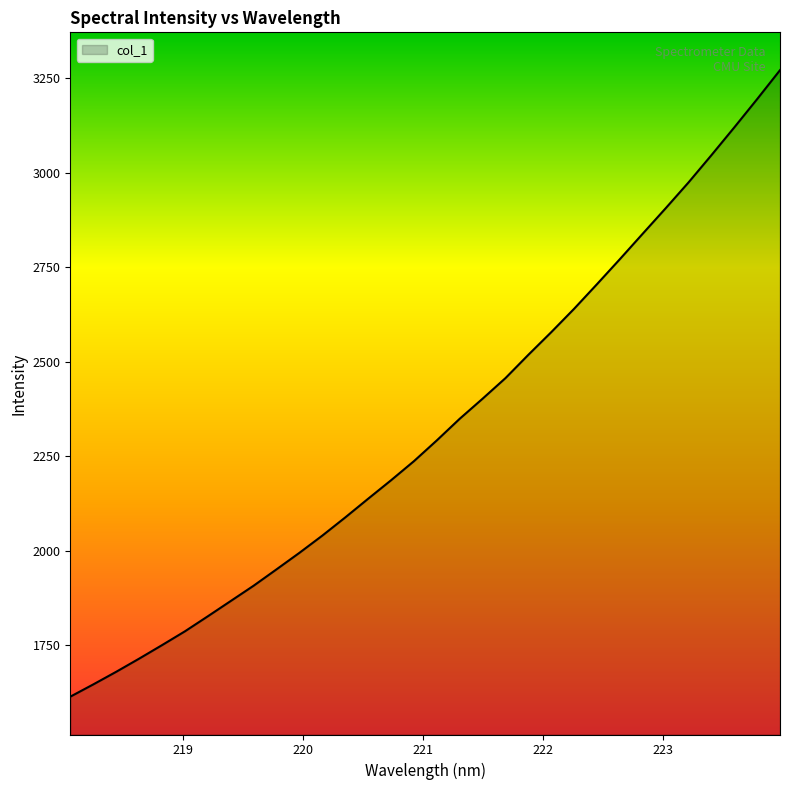

Count the number of categories in the chart.

32